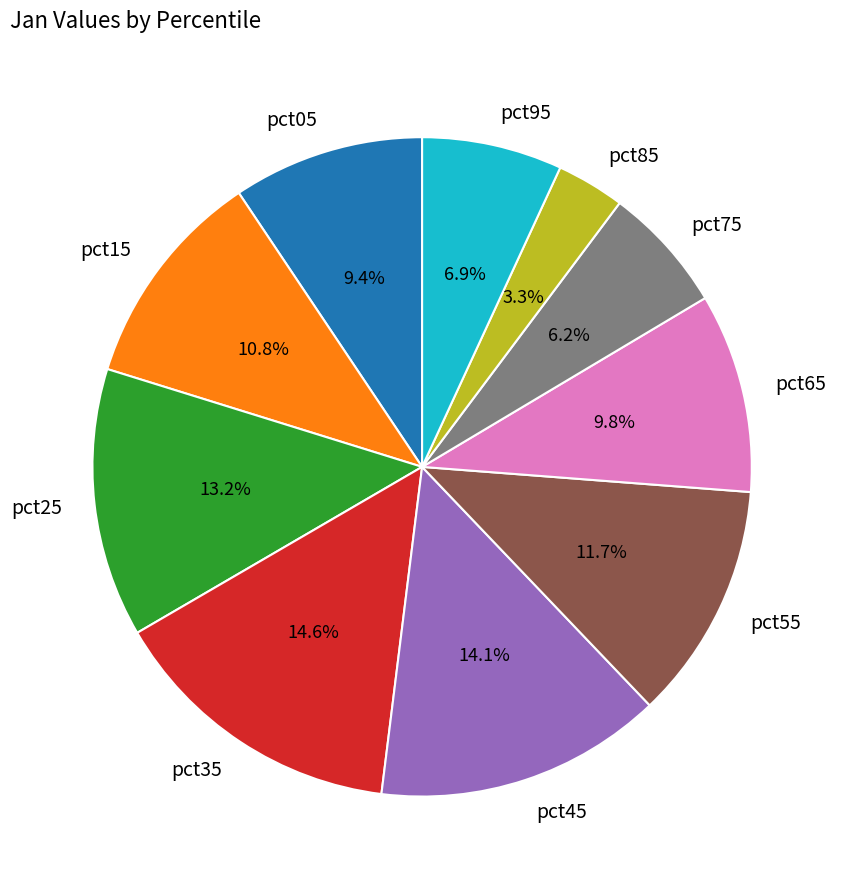

Is pct55 the majority of the pie?

No